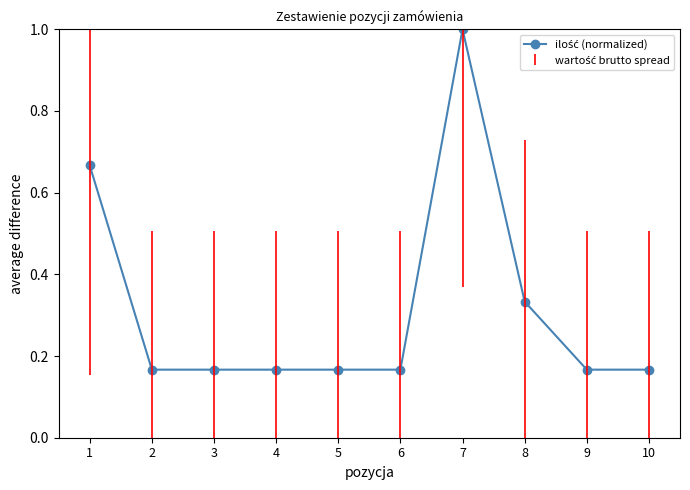

Is it true that the value at 7 is 1.0?

True